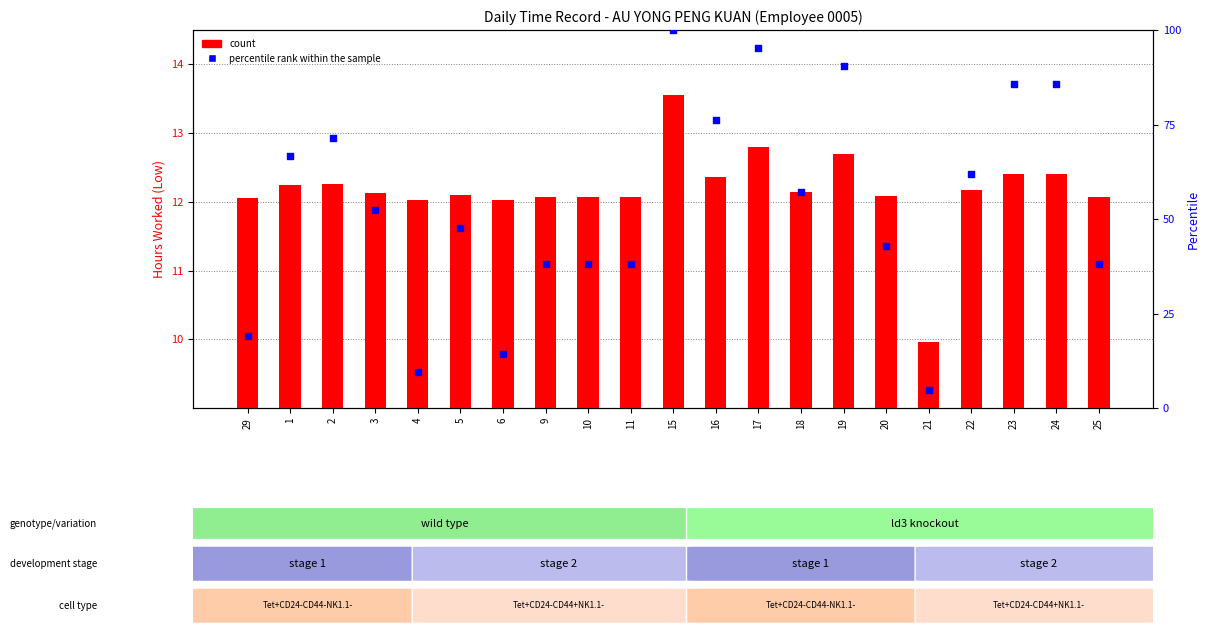

Which series reaches the maximum Y coordinate?

percentile rank within the sample